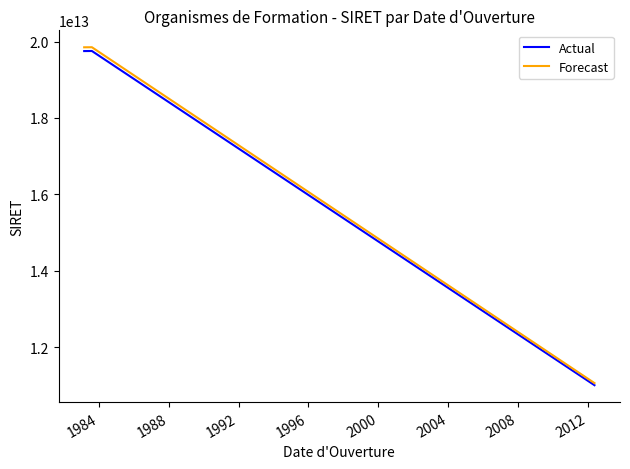

Count the number of categories in the chart.

3